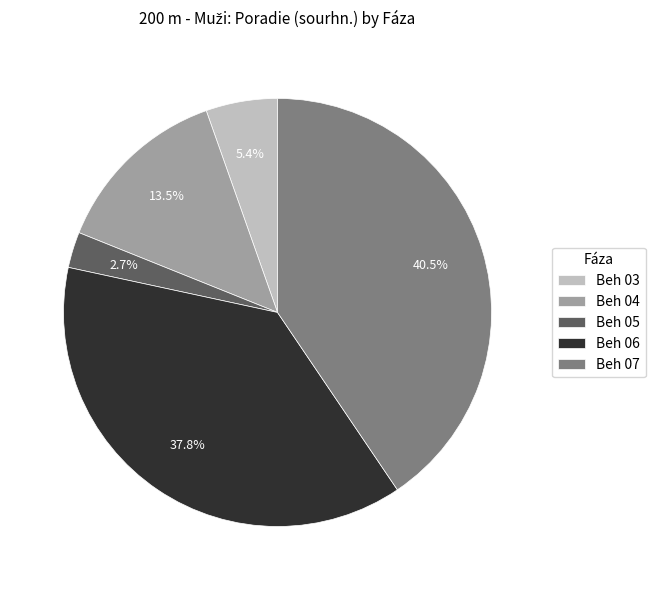

Which has a higher value, Beh 03 or Beh 06?

Beh 06